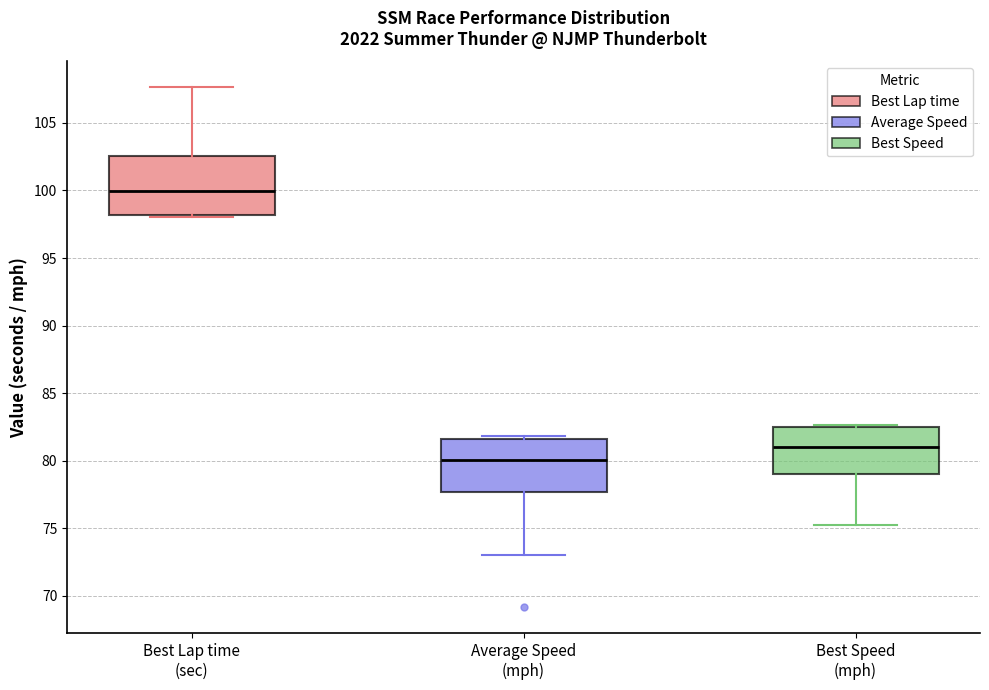

Reading left to right, transcribe this box plot: for each box, give where its median line is, the range the box spans, and where its two whiskers end, as read against the y-axis. The values are not printed on the chart, so give them approximately, as read against the axis.

Best Lap time (sec): median 100.0, box 98.0 to 102.5, whiskers 98.0 (just below the box's lower edge) to 107.5
Average Speed (mph): median 80.0, box 77.5 to 81.5, whiskers 73.0 to 82.0
Best Speed (mph): median 81.0, box 79.0 to 82.5, whiskers 75.5 to 82.5